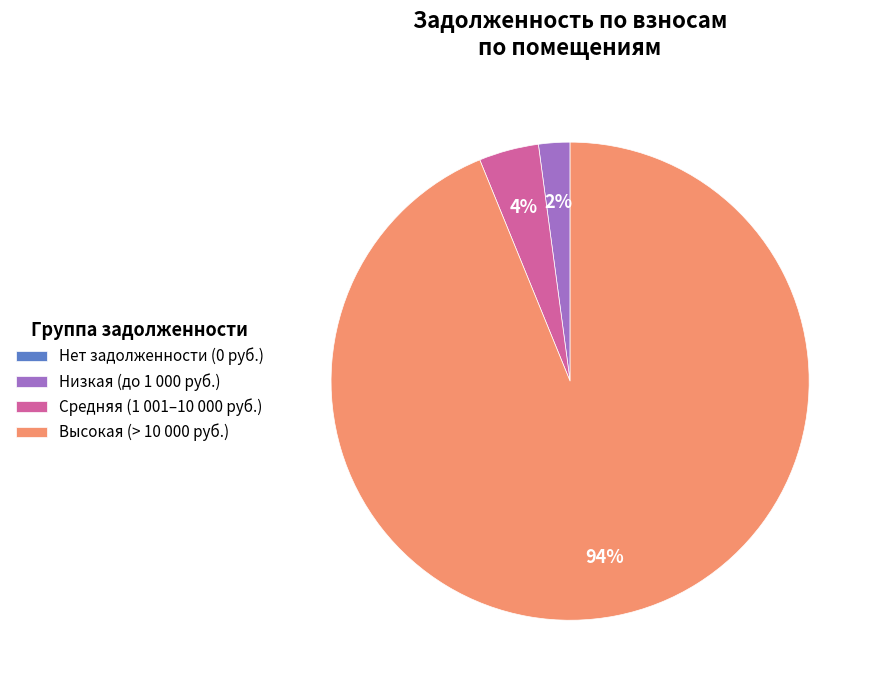

What is the largest slice in the pie chart?

Высокая (> 10 000 руб.)